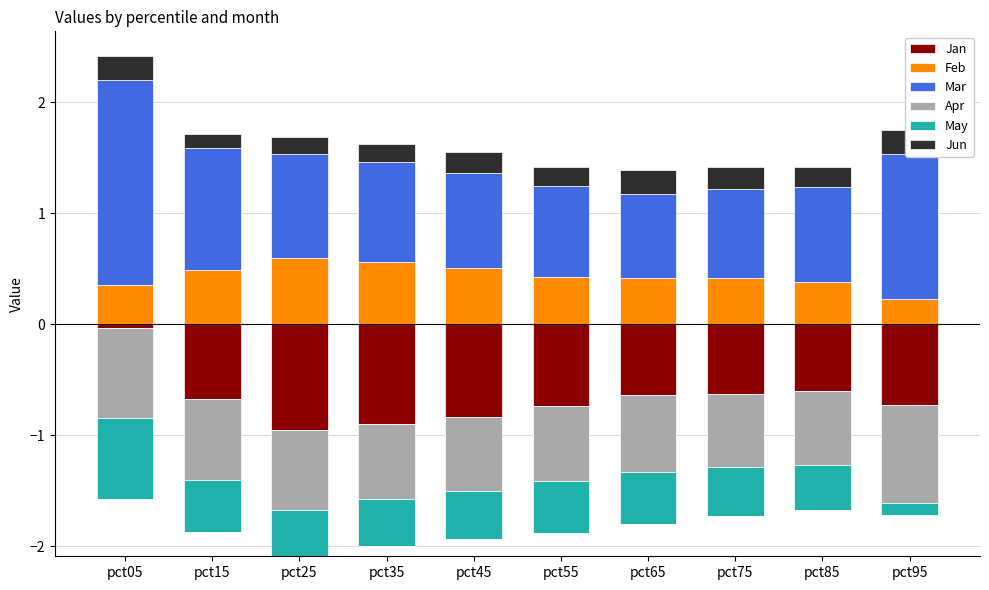

Where is Feb nearest to the value 0?

pct95